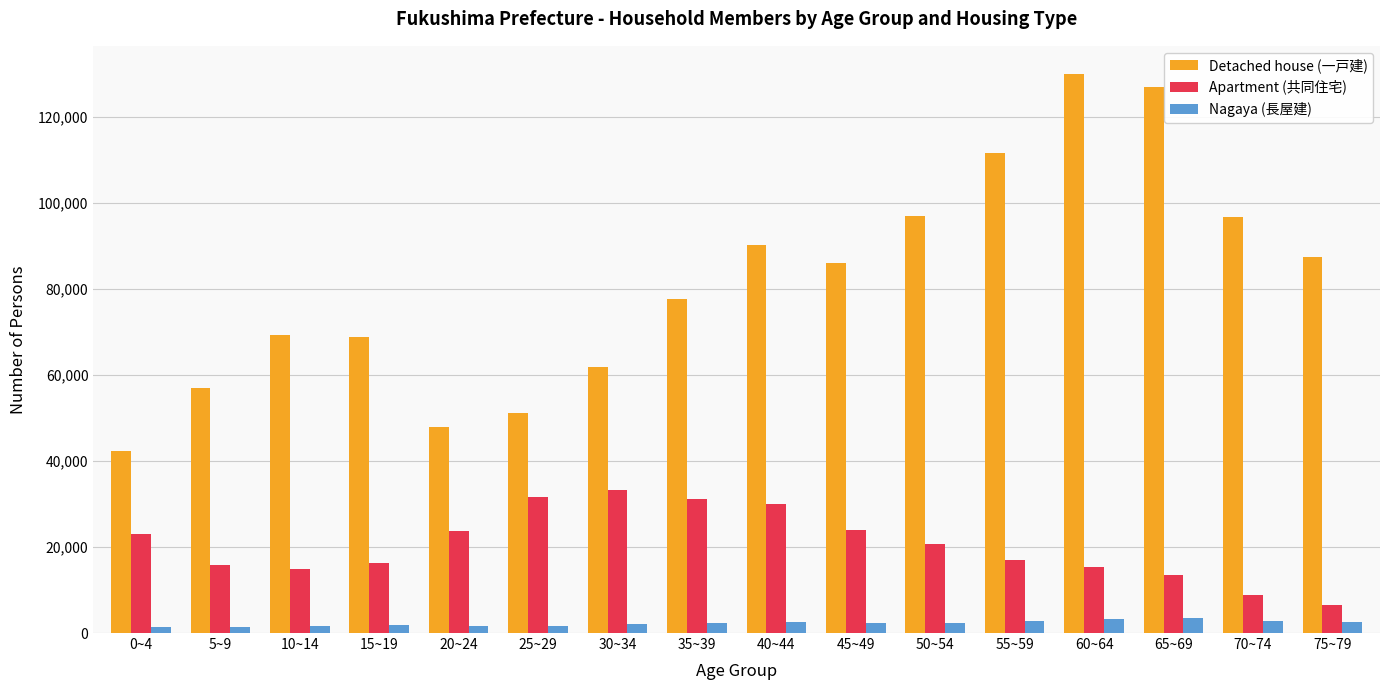

True or false: Detached house (一戸建) has a value of 19545 at 75~79.

False